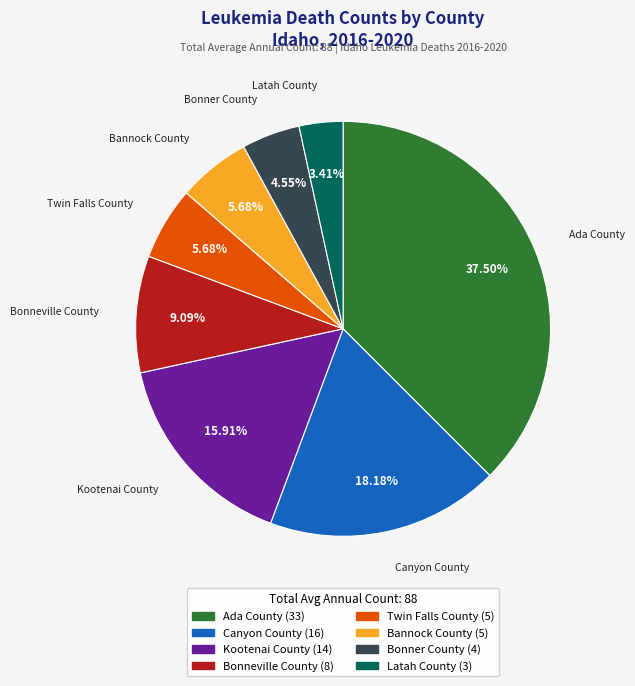

Does Twin Falls County represent more than half of the total?

No